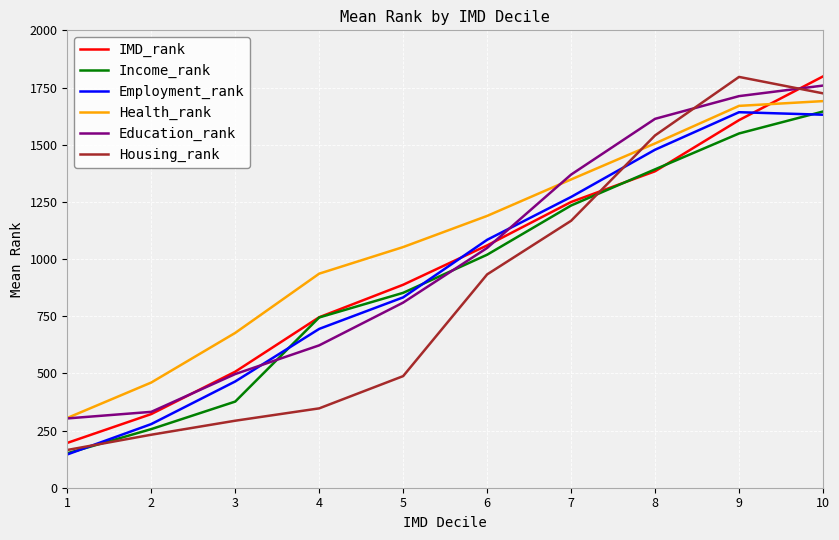

The Housing_rank series shows 2106.9 at 8. True or false?

False